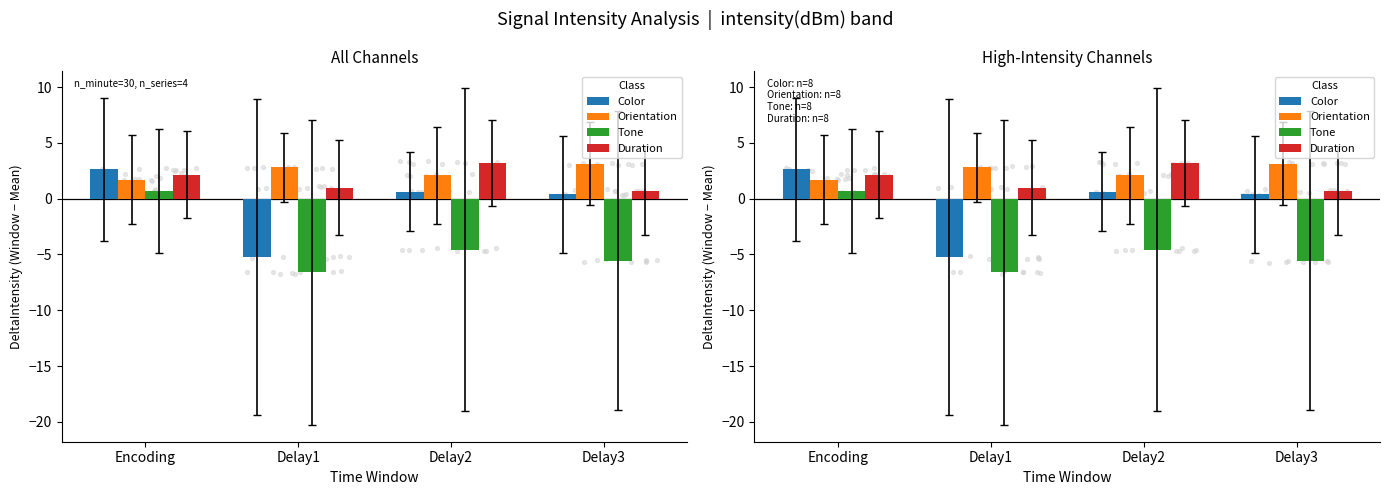

Which series has the largest total across all categories?

Orientation